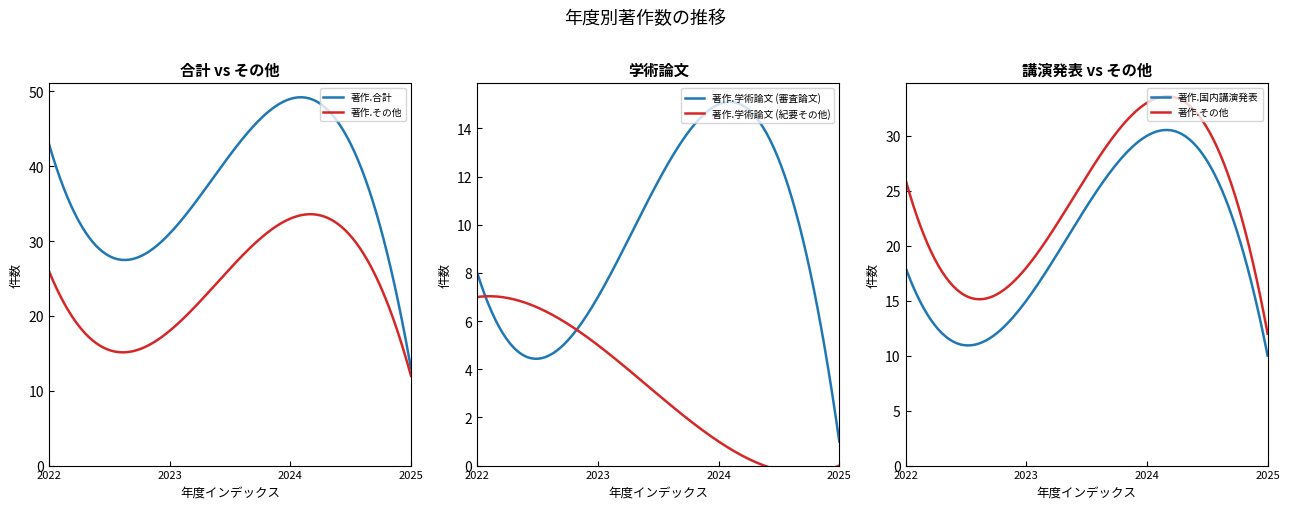

True or false: 著作.その他 has a value of 4 at 2023年度.

False